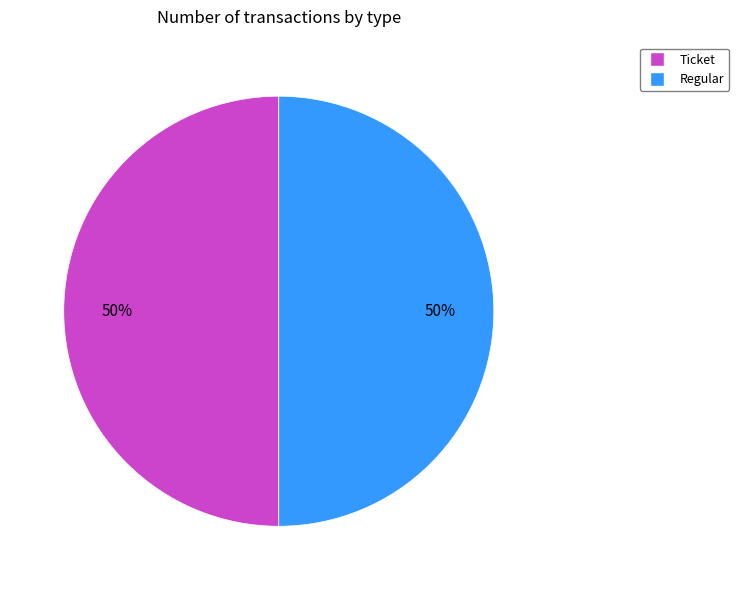

Count the number of slices in the pie.

2